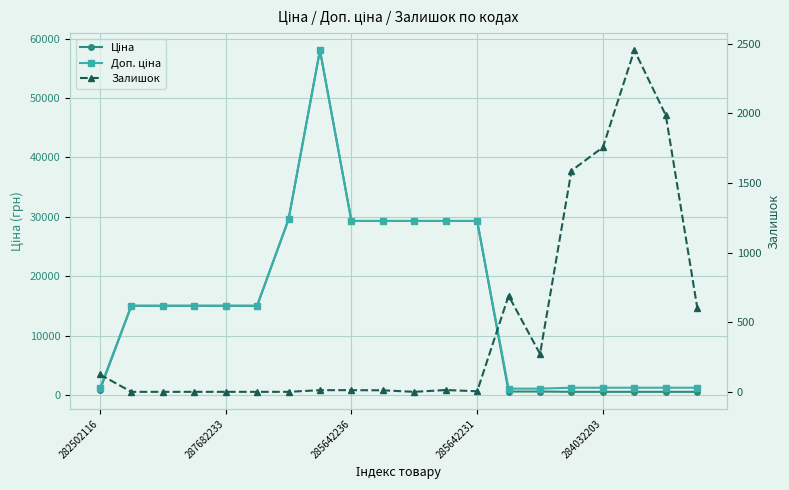

List the series in order of their peak value, highest first.

Ціна, Доп. ціна, Залишок